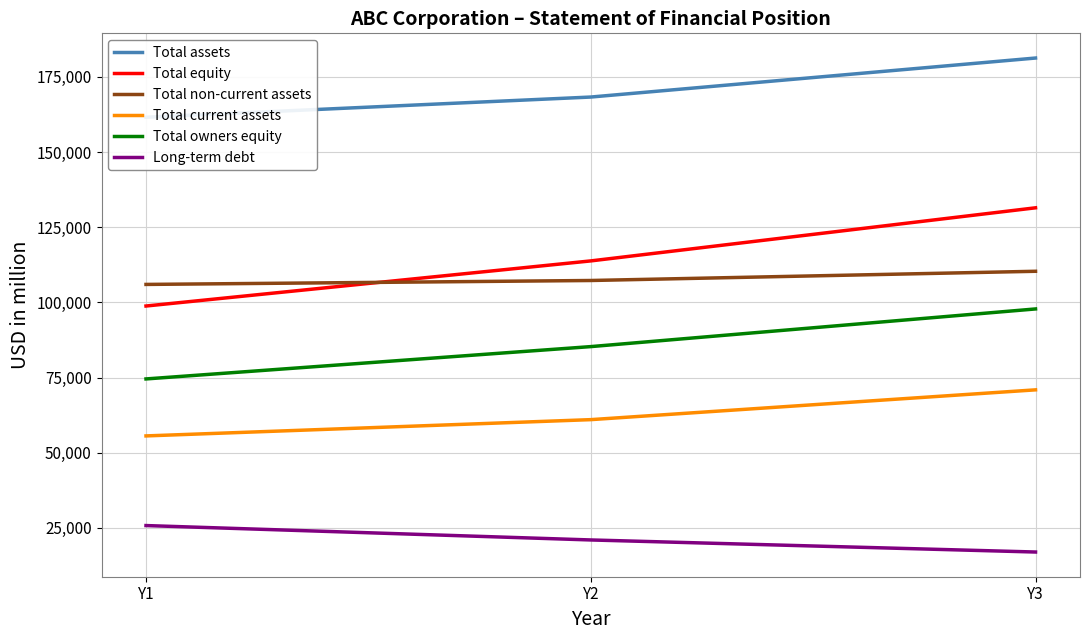

Reading left to right, extract all data points from this chart.

Total assets: 161553	168270	181241
Total equity: 98783	113782	131438
Total non-current assets: 105963	107269	110334
Total current assets: 55590	61001	70907
Total owners equity: 74537	85286	97810
Long-term debt: 25781	20994	16982